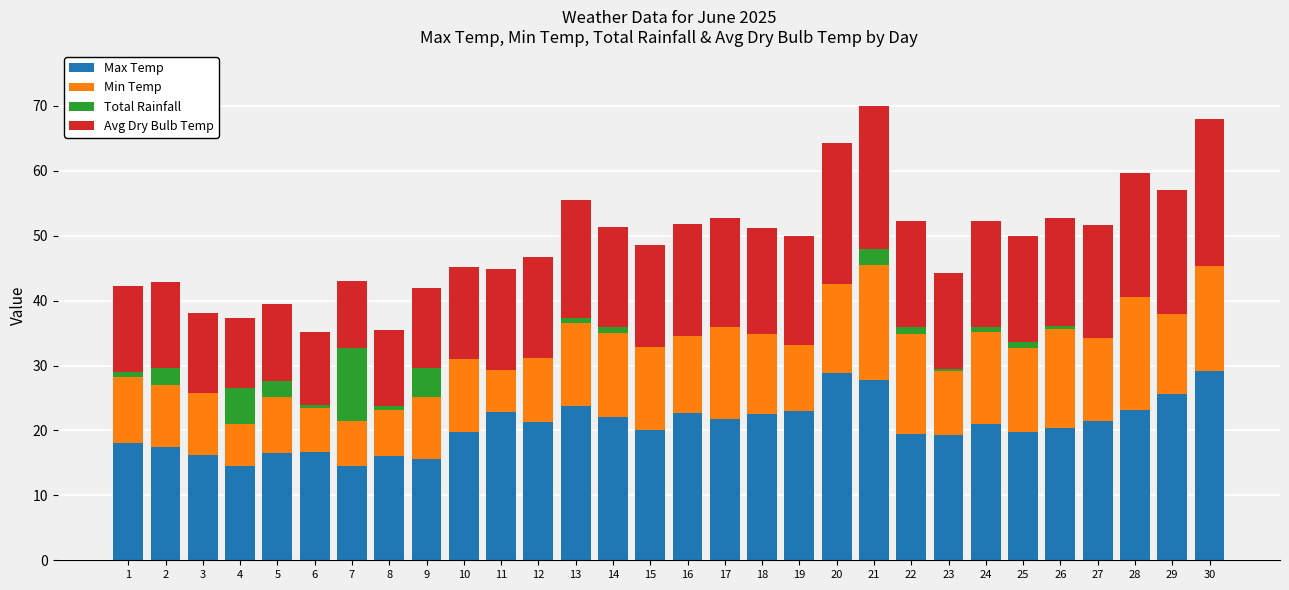

The Max Temp series shows 35.3 at 26. True or false?

False